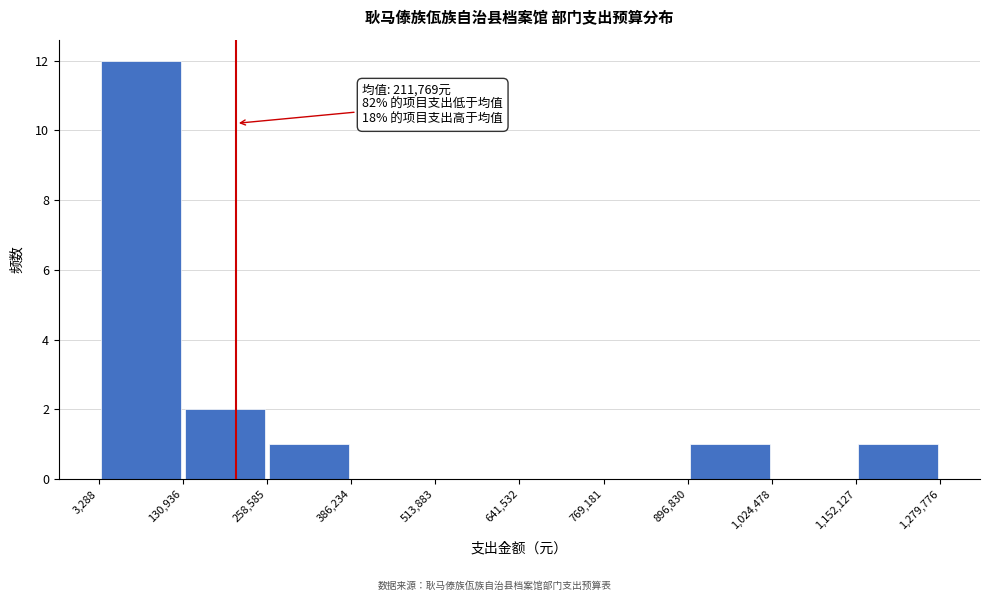

Which range on the x-axis has the tallest bar?

3,288 to 130,936